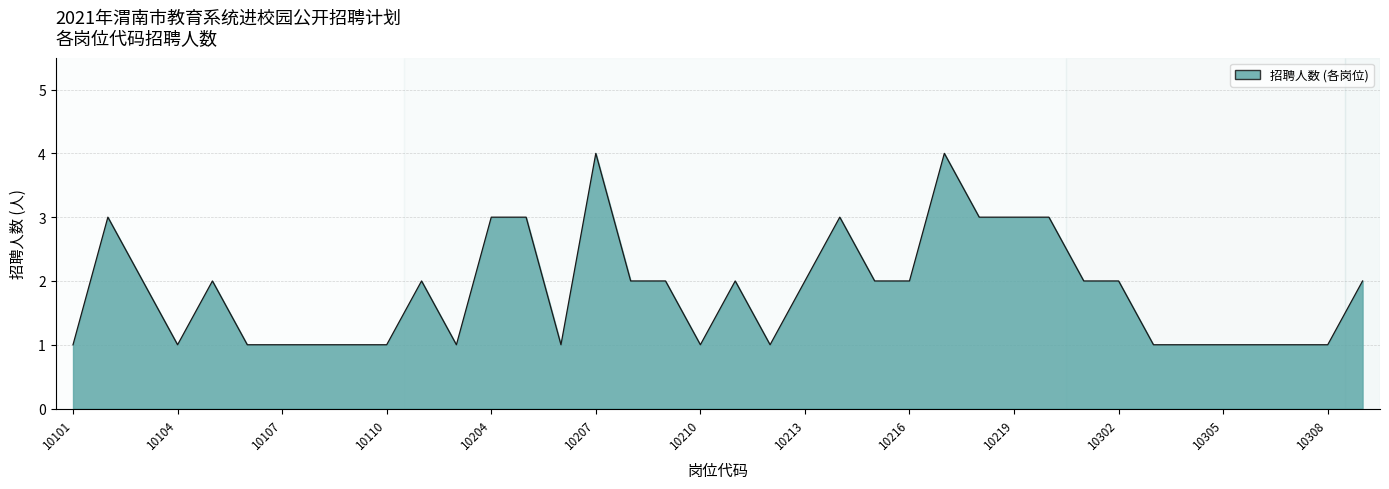

What is the difference between the maximum and minimum values?

3